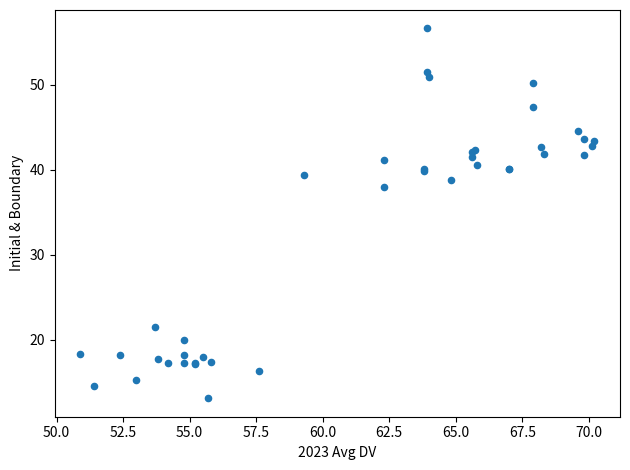

What Y value in the scatter plot is closest to 34?

38.0